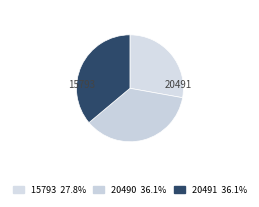

How many segments does this pie chart have?

3